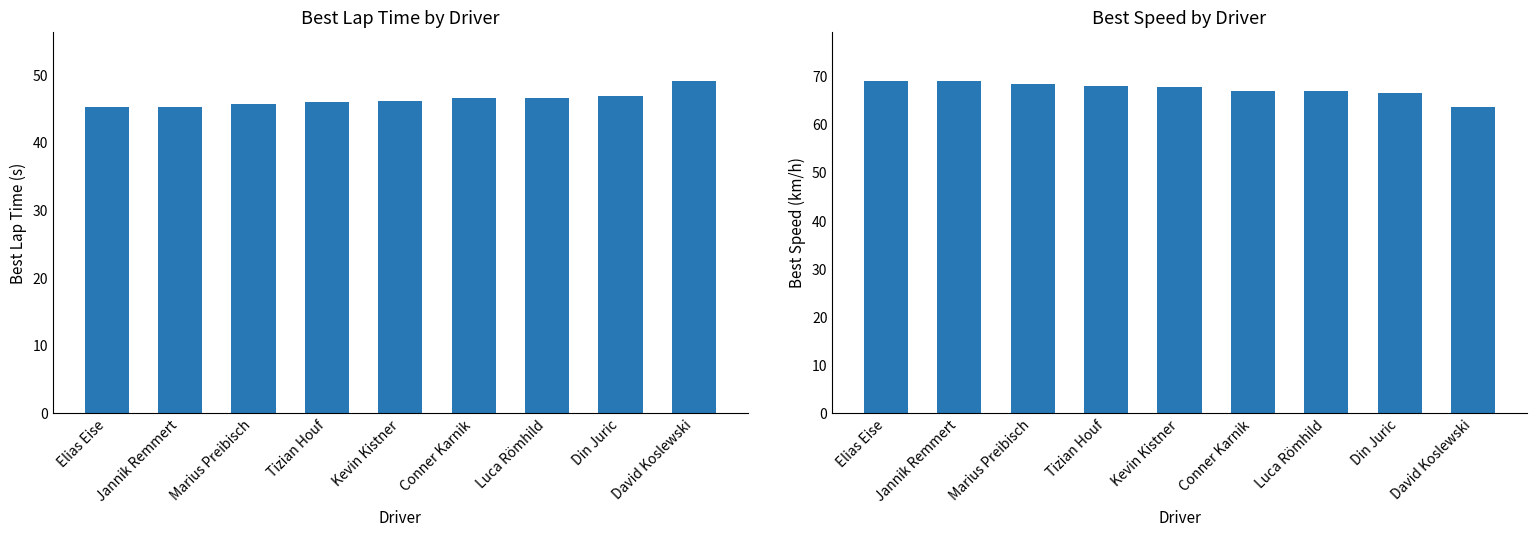

What is the difference between the second highest and second lowest values in the Best Speed series?

2.5